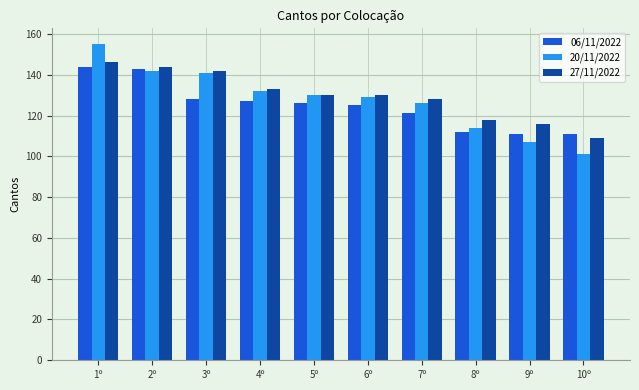

What is the spread (max minus min) of values at 8º?

6